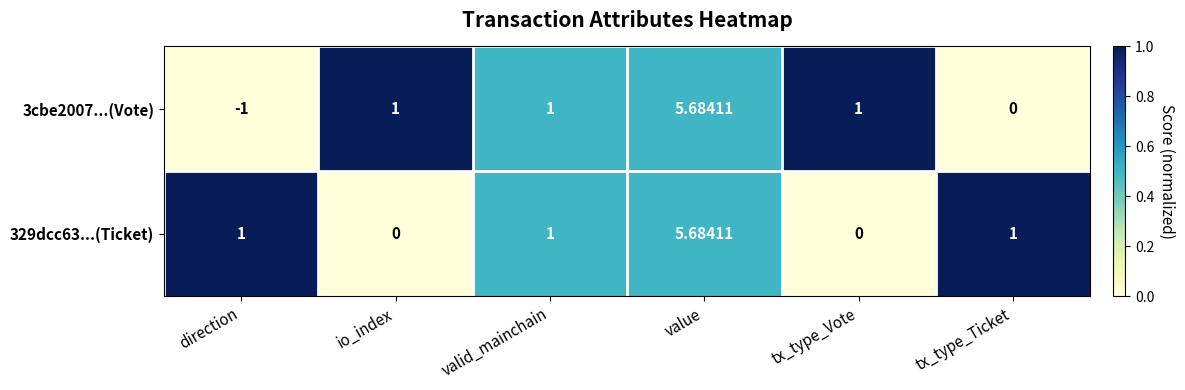

Which category has the lowest value across all series?

direction